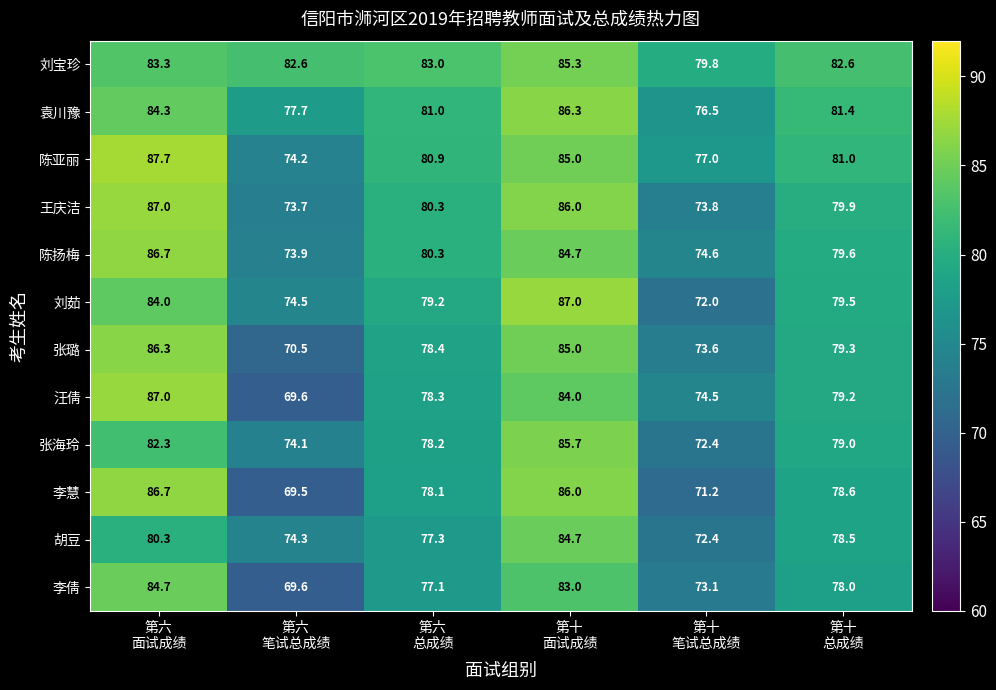

Which series changed the most between 第六
面试成绩 and 第十
笔试总成绩?

李慧